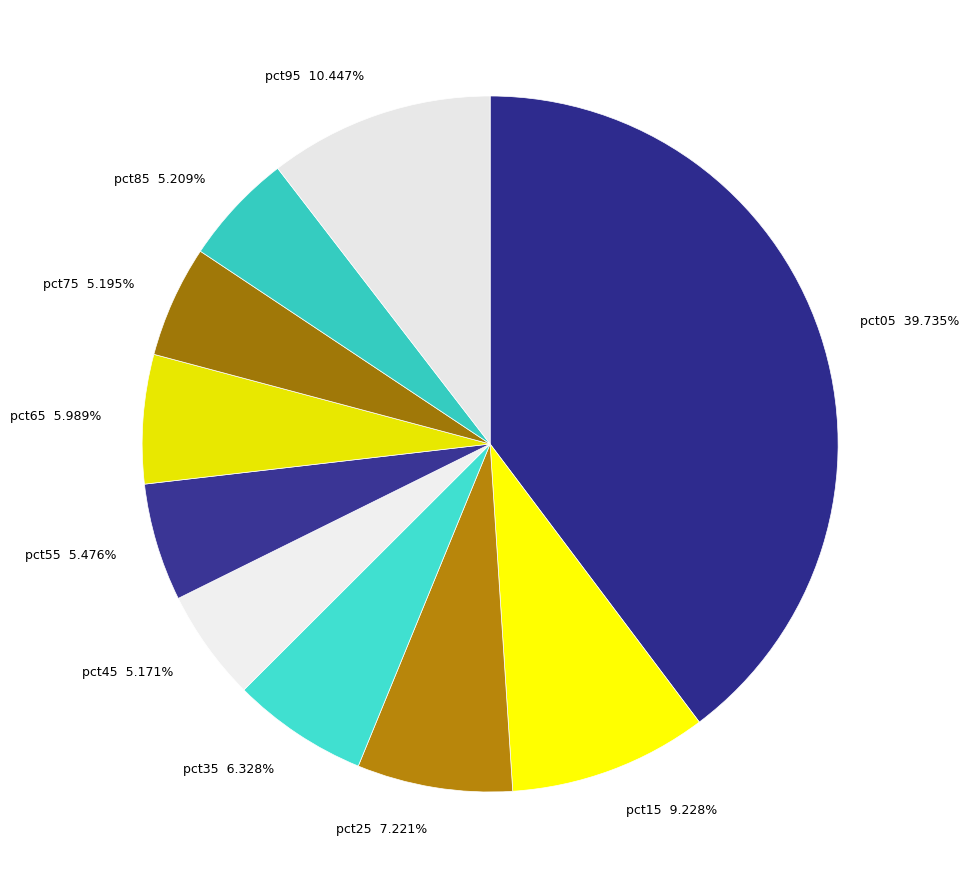

Does any single category account for the majority?

No